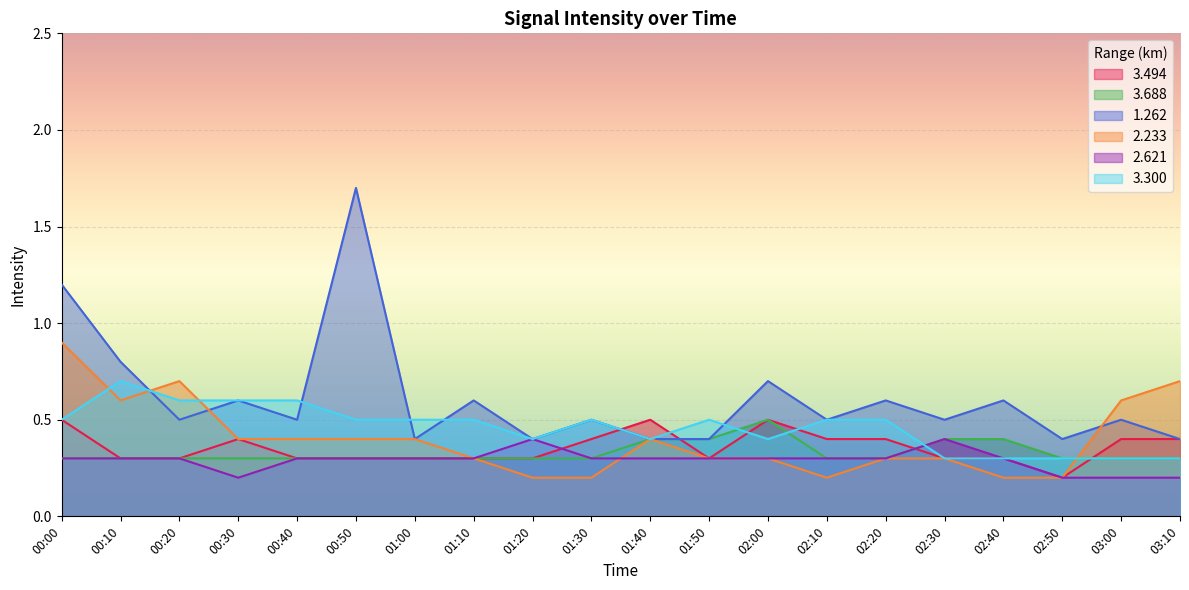

What is the total value across all series at 00:20?

2.7